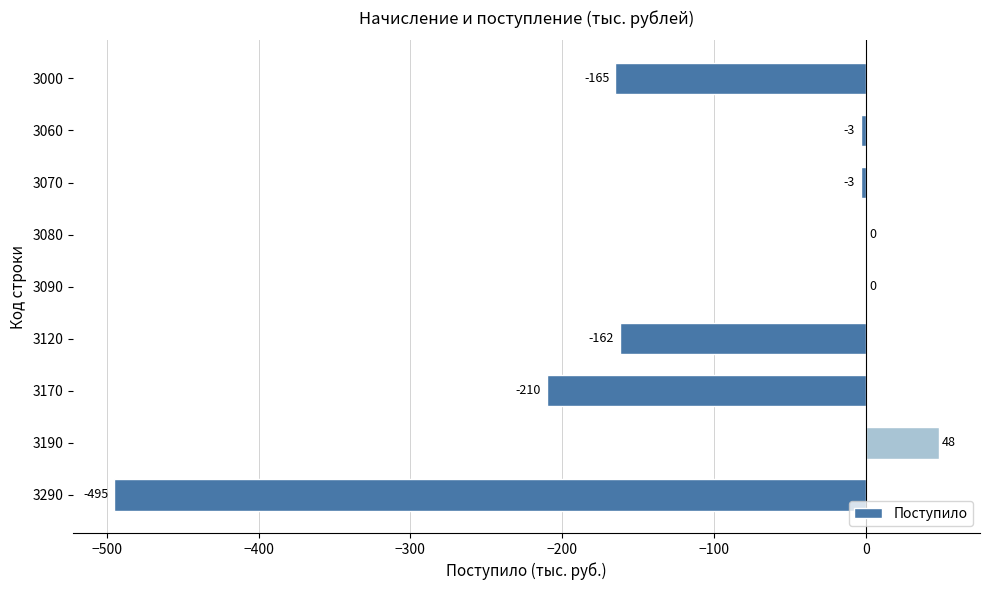

How many values exceed -3?

3